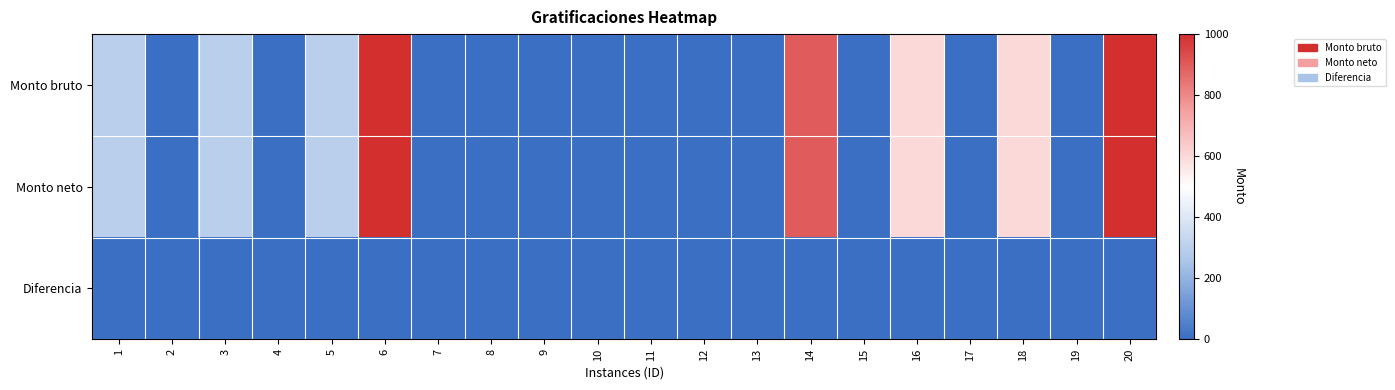

Reading left to right, transcribe all the data shown in this chart.

Monto bruto: 1=300	2=0	3=300	4=0	5=300	6=1000	7=0	8=0	9=0	10=0	11=0	12=0	13=0	14=900	15=0	16=600	17=0	18=600	19=0	20=1000
Monto neto: 1=300	2=0	3=300	4=0	5=300	6=1000	7=0	8=0	9=0	10=0	11=0	12=0	13=0	14=900	15=0	16=600	17=0	18=600	19=0	20=1000
Diferencia: 1=0	2=0	3=0	4=0	5=0	6=0	7=0	8=0	9=0	10=0	11=0	12=0	13=0	14=0	15=0	16=0	17=0	18=0	19=0	20=0